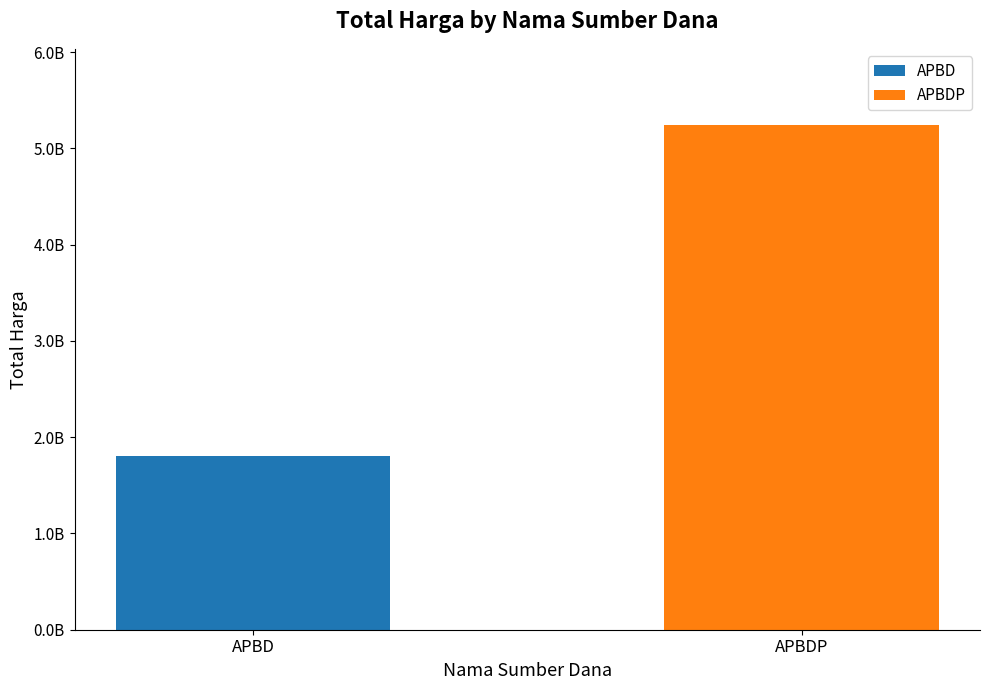

Are the bars horizontal?

No